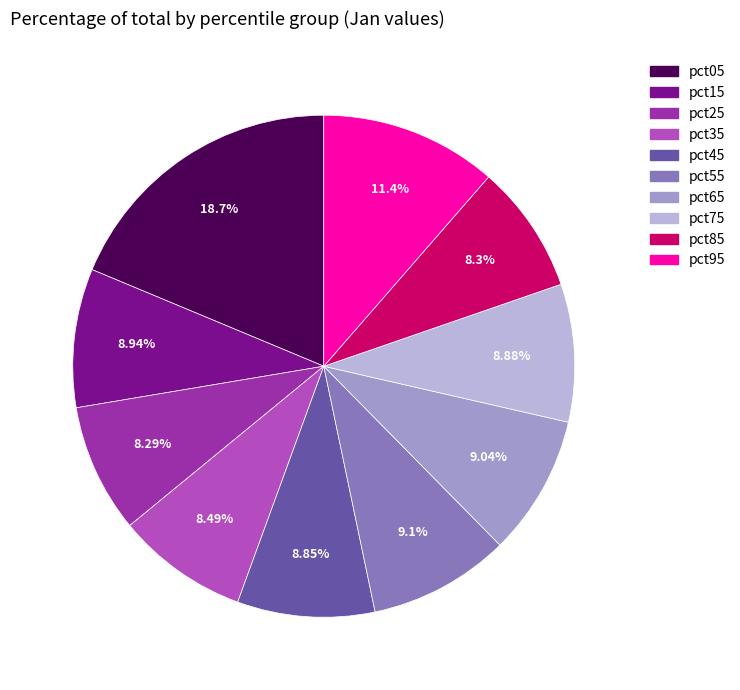

To the nearest percent, what portion does pct35 represent?

8%